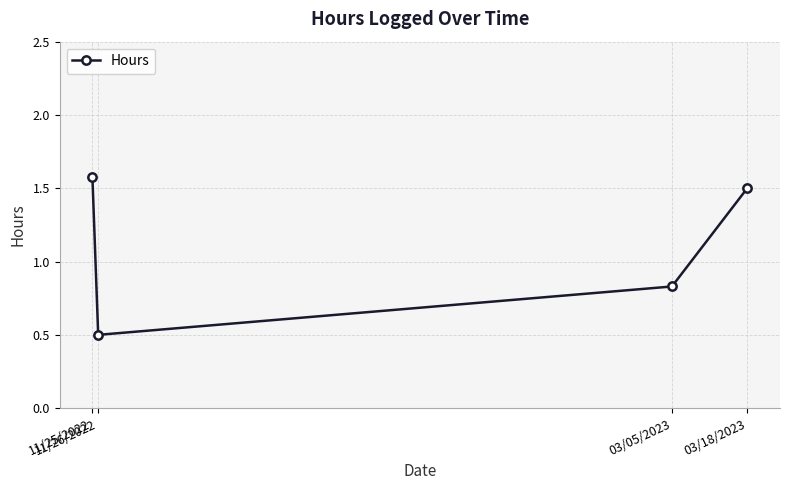

What is the difference between the maximum and minimum values?

1.1